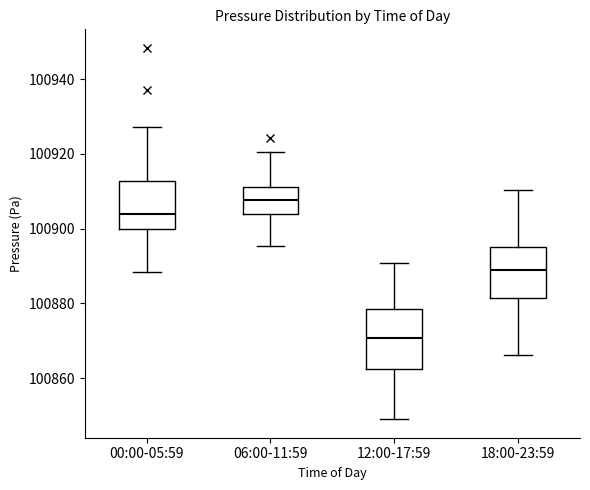

Reading left to right, read every box against the y-axis: the position of its median line, the range the box covers, and the ends of its whiskers. The values are not printed on the chart, so give them approximately, as read against the axis.

00:00-05:59: median 100904, box 100900 to 100912, whiskers 100888 to 100928
06:00-11:59: median 100908, box 100904 to 100912, whiskers 100896 to 100920
12:00-17:59: median 100870, box 100862 to 100878, whiskers 100850 to 100890
18:00-23:59: median 100888, box 100882 to 100896, whiskers 100866 to 100910